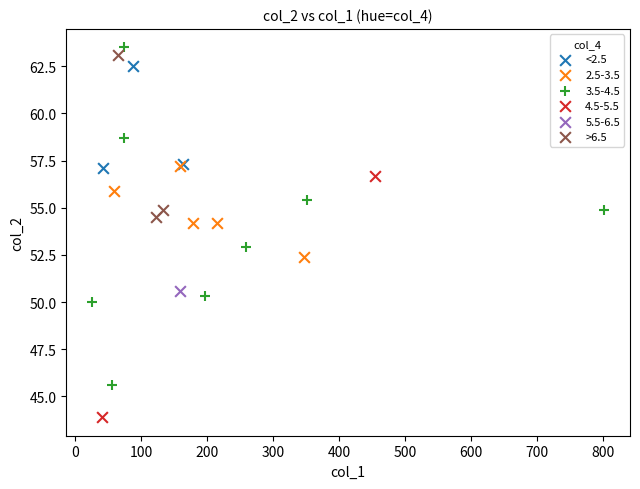

What are all the series names shown in the legend?

<2.5, 2.5-3.5, 3.5-4.5, 4.5-5.5, 5.5-6.5, >6.5